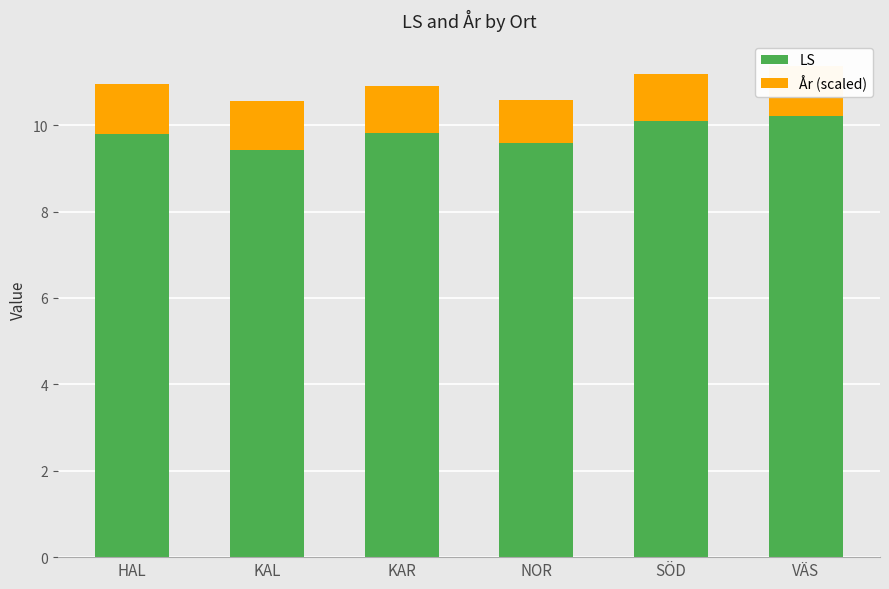

How many data points does each series have?

6